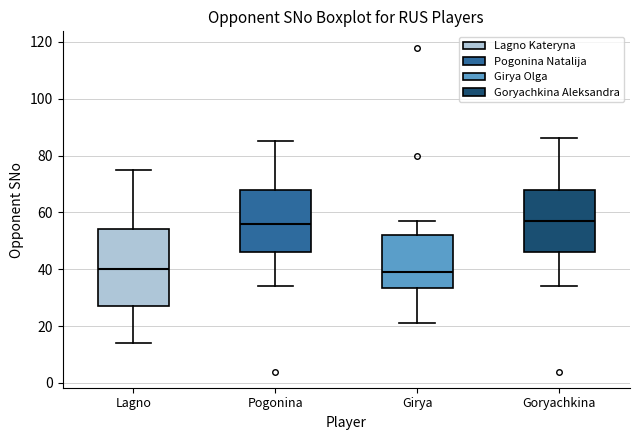

Where does the lower whisker of the box for Goryachkina end on the y-axis? The values are not printed on the chart, so give them approximately, as read against the axis.

34